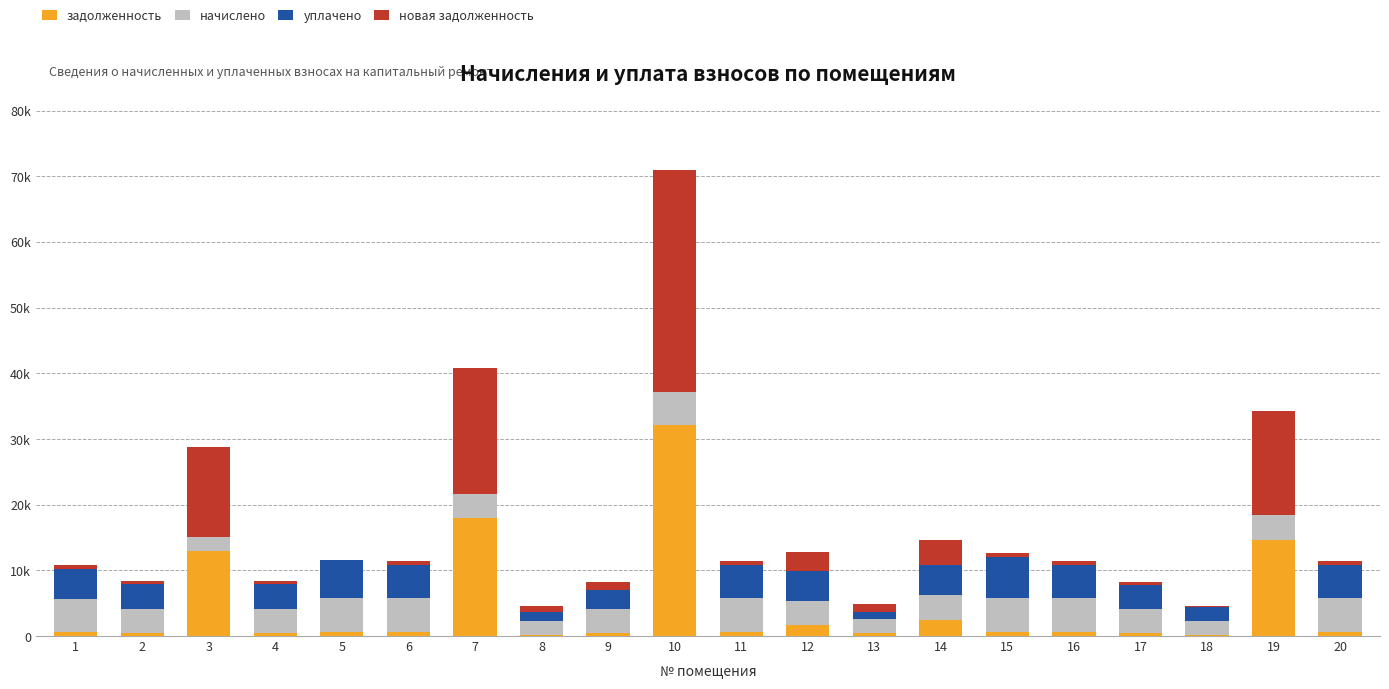

Which series has the widest spread of values?

новая задолженность